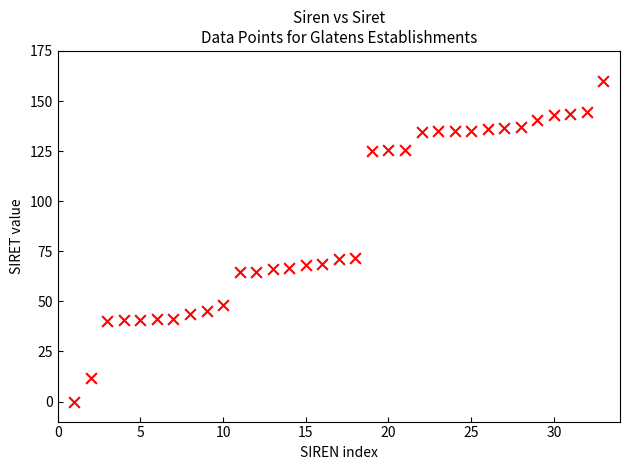

What is the range of Y values (max minus min)?

160.0